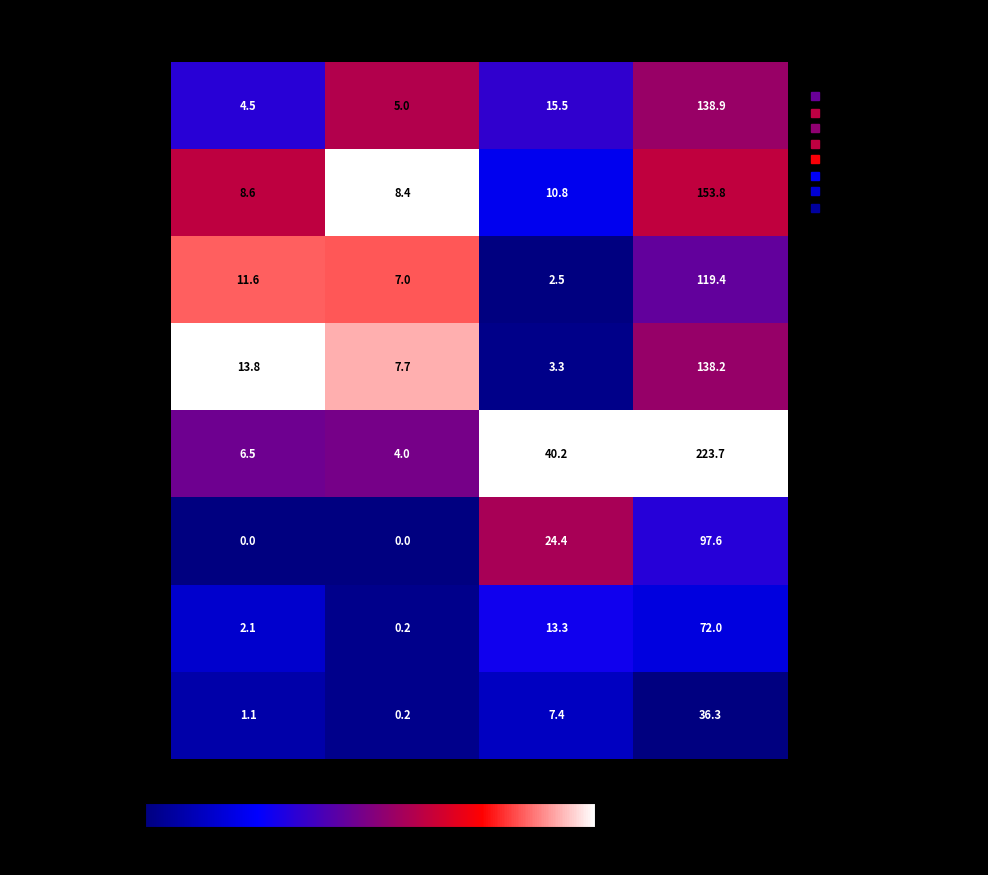

At which category is the sum across all series the highest?

Калорийность